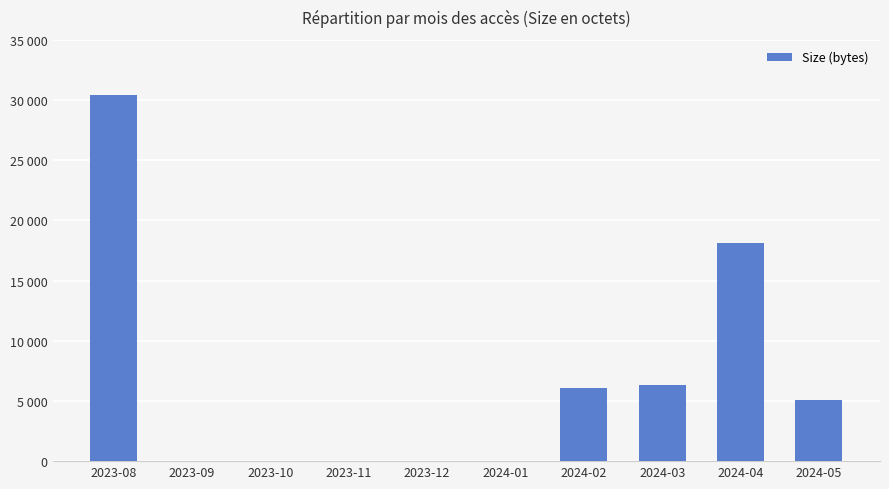

List the labels in order of value, largest first.

2023-08, 2024-04, 2024-03, 2024-02, 2024-05, 2023-09, 2023-10, 2023-11, 2023-12, 2024-01